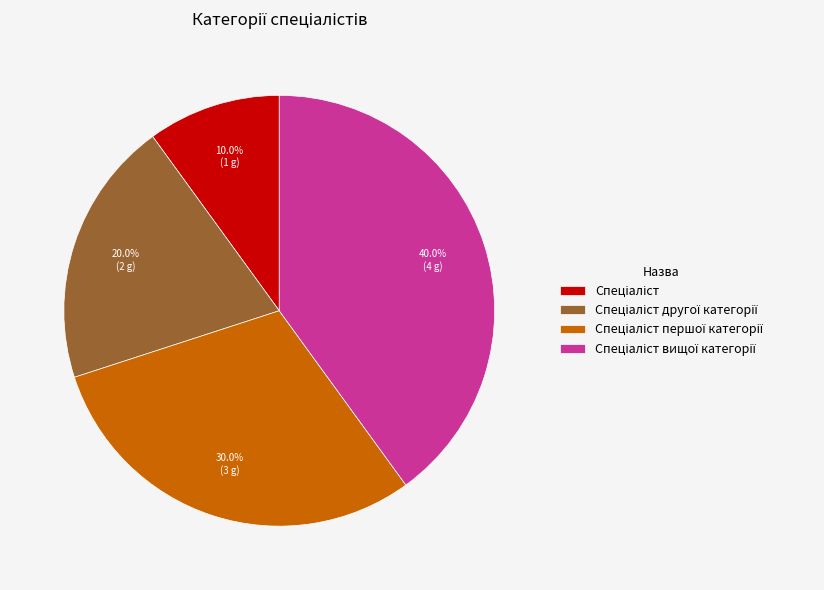

Is there any slice that represents more than half of the pie?

No